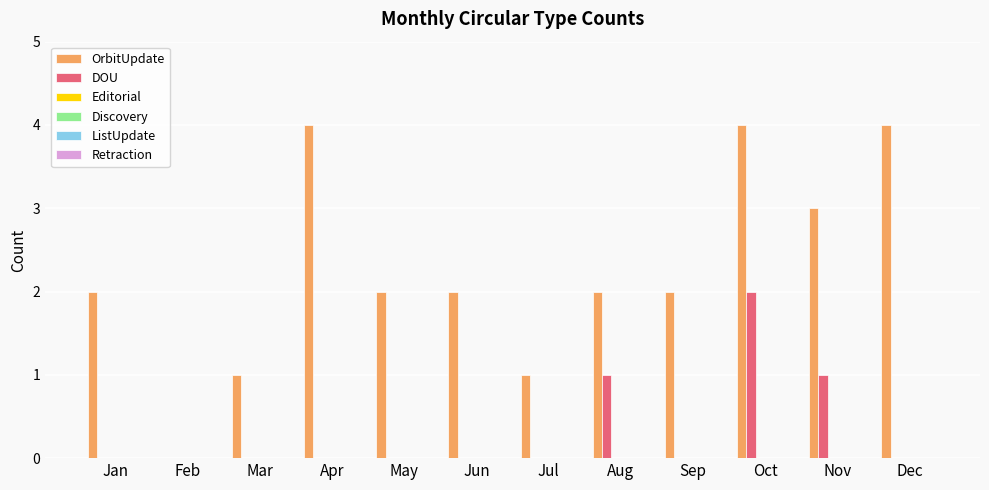

Which series has the largest total across all categories?

OrbitUpdate